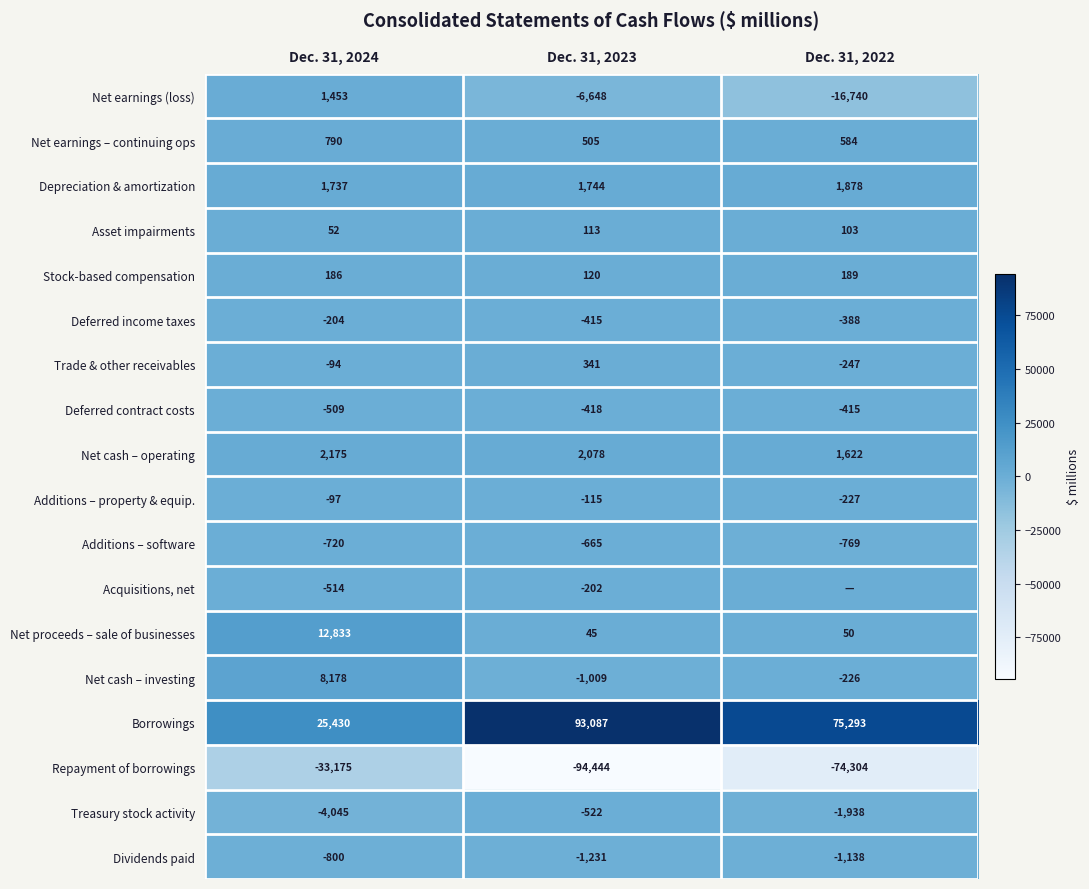

What is the total value across all series at Dec. 31, 2023?

-7636